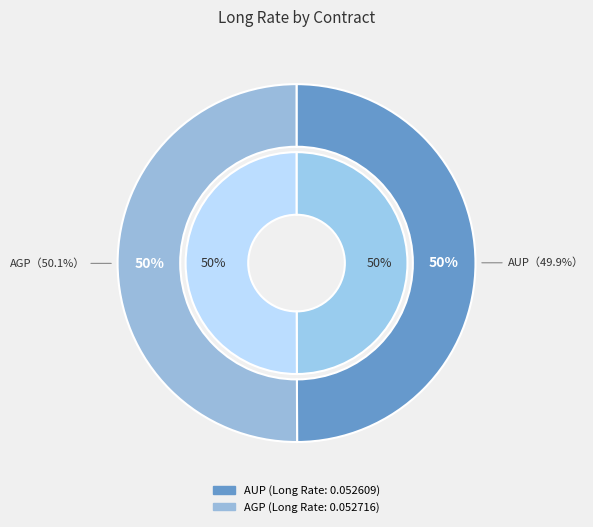

What percentage is NOT represented by AGP?

49.9%